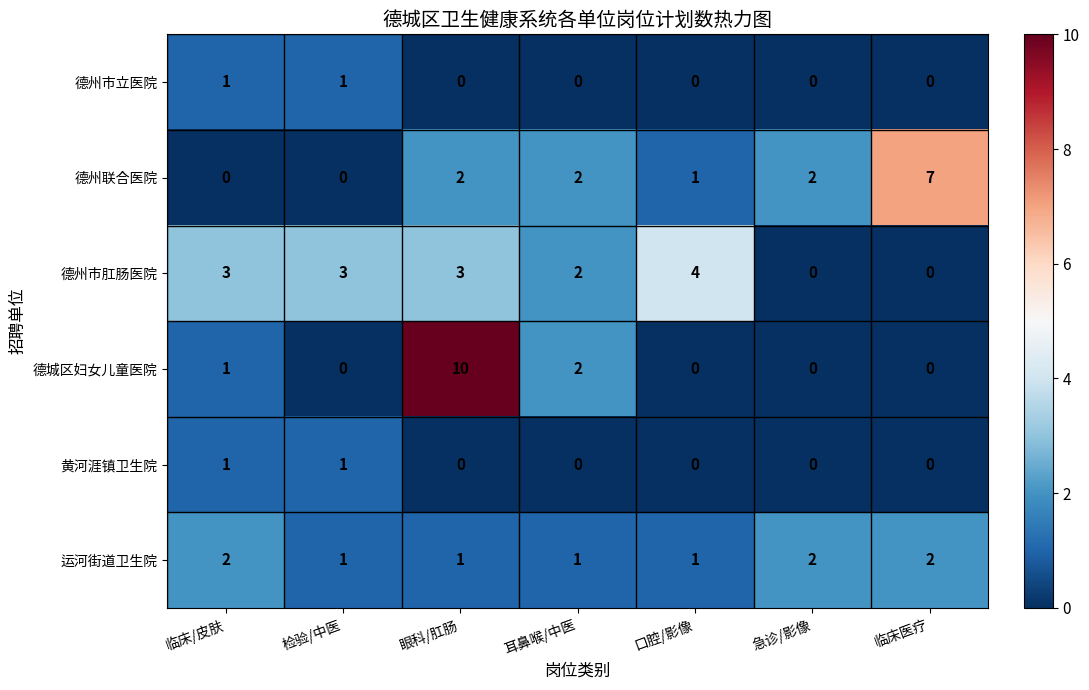

What is the greatest value displayed?

10